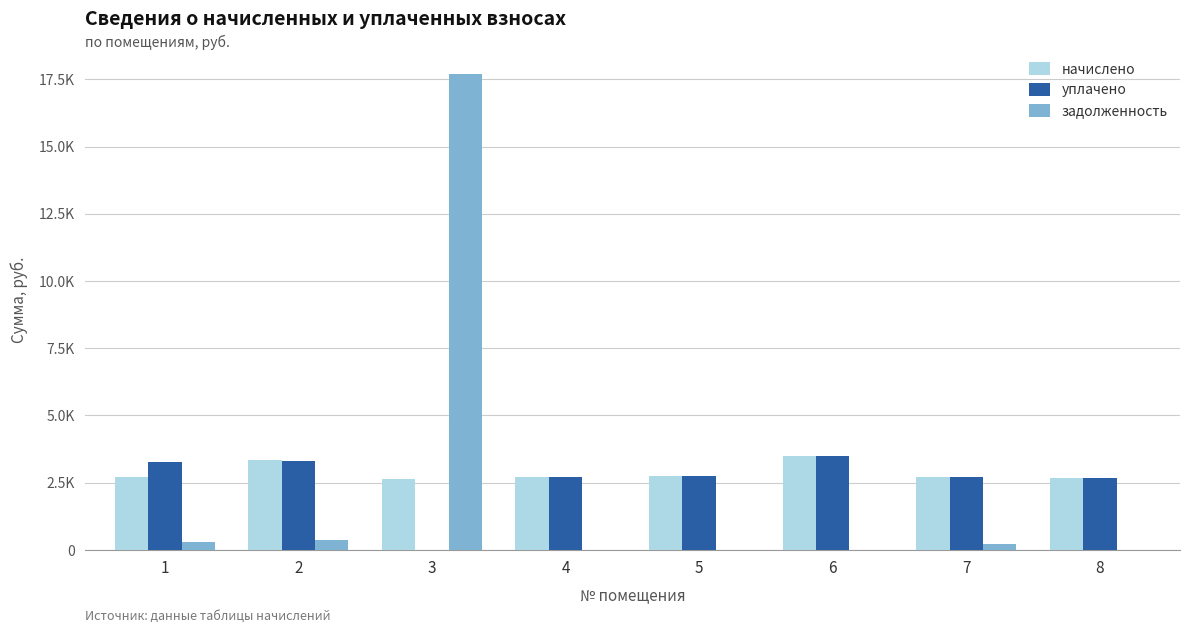

What are all the series names shown in the legend?

начислено, уплачено, задолженность